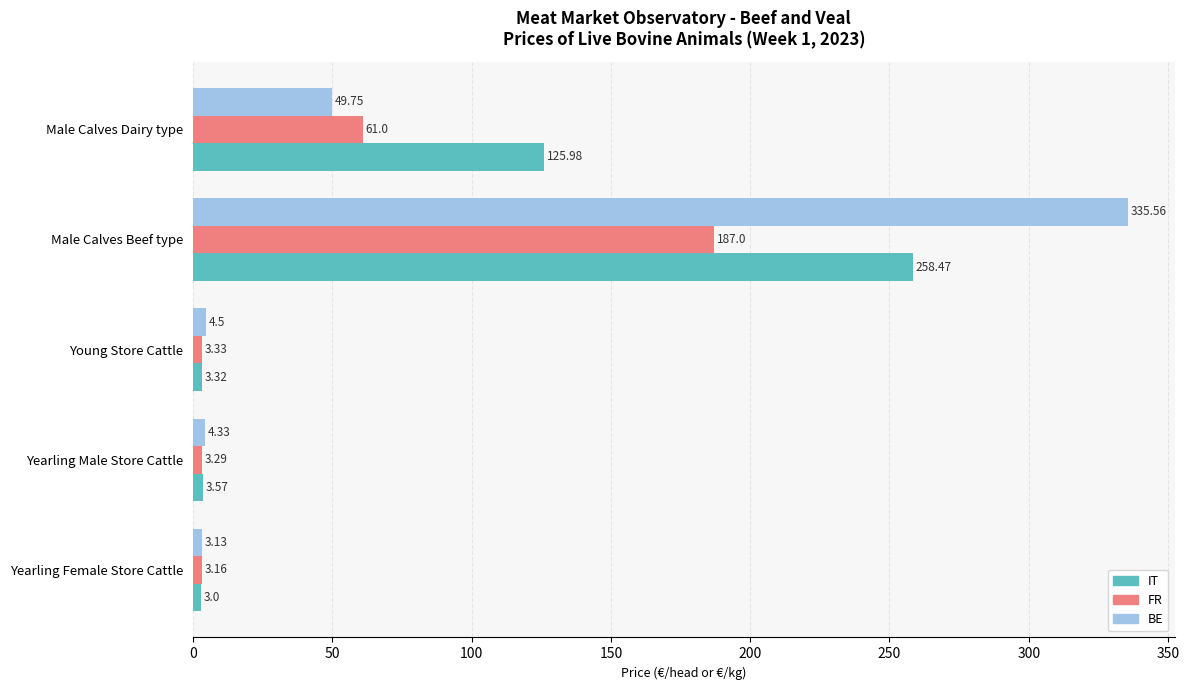

Rank the series by their maximum value, from highest to lowest.

BE, IT, FR